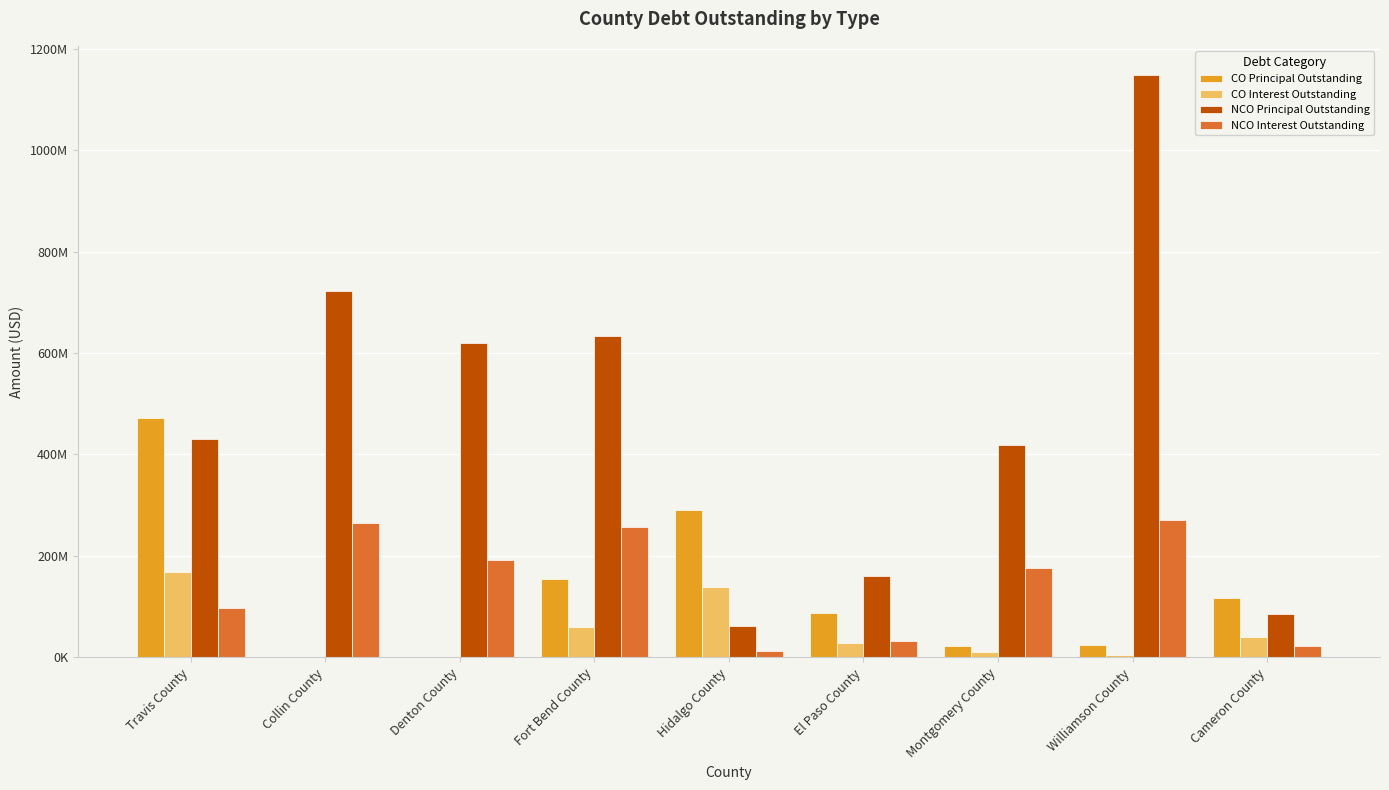

The CO Interest Outstanding series shows 138650506.4 at Hidalgo County. True or false?

True